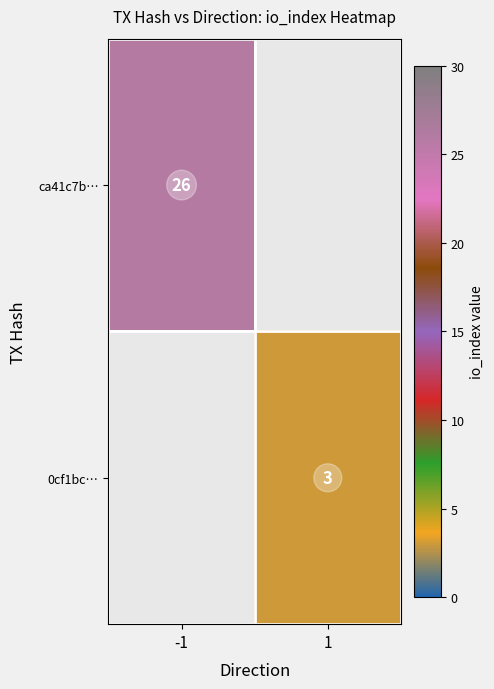

What is the difference between the ca41c7b… values at -1 and 1?

26